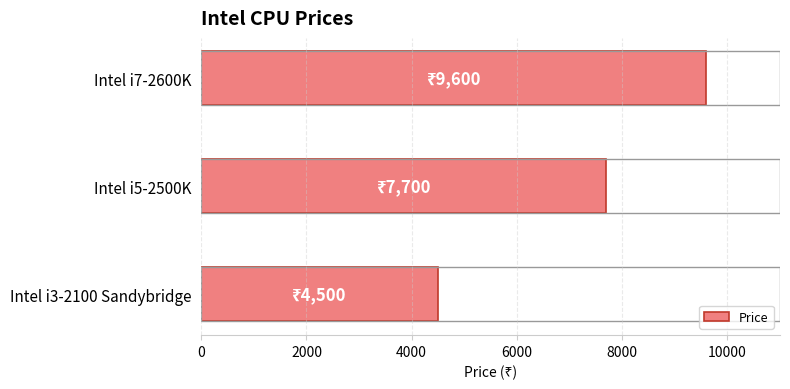

What is the maximum value shown in the chart?

9600